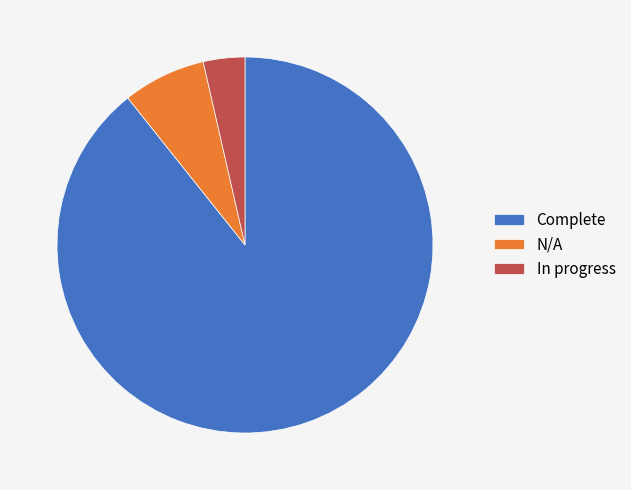

Is it true that N/A is 7% of the pie?

True